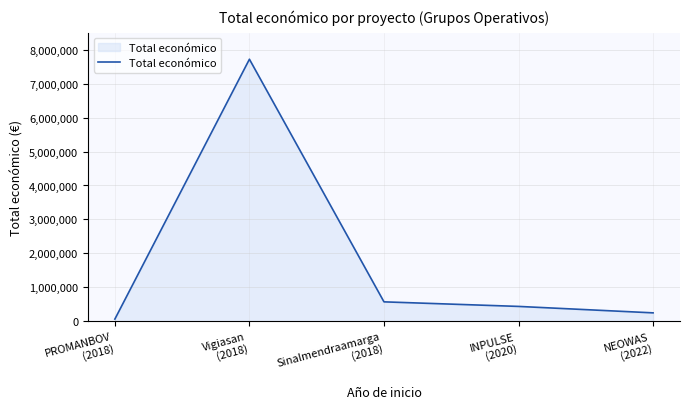

Count the number of data series in this chart.

1